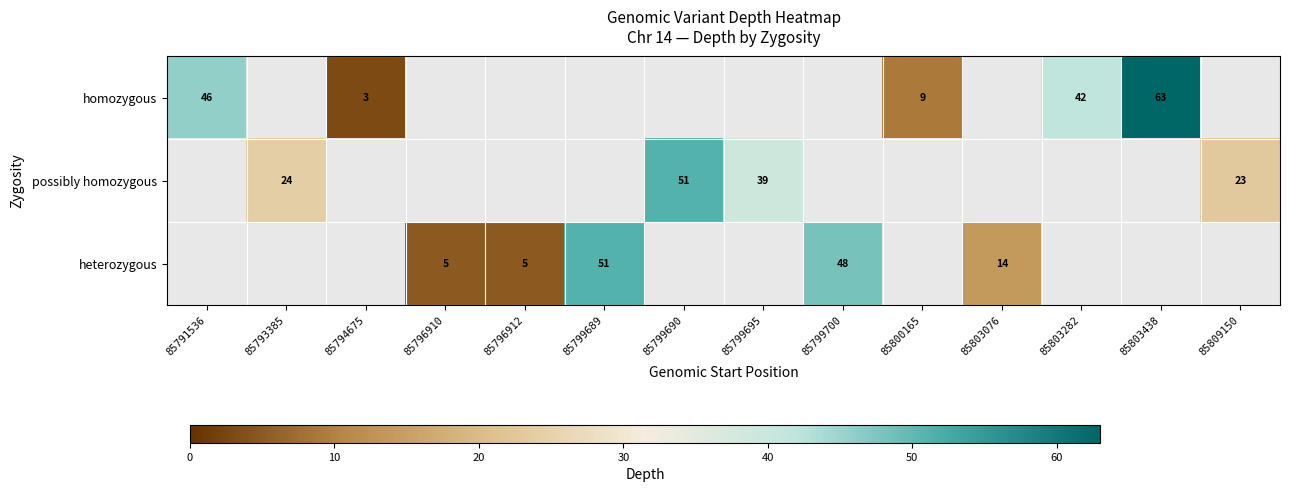

Which has a higher value, 85803076 or 85799690?

85799690